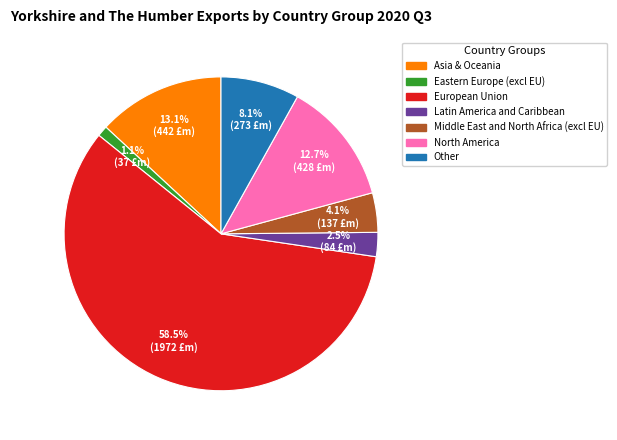

To the nearest percent, what is the average slice percentage?

14%